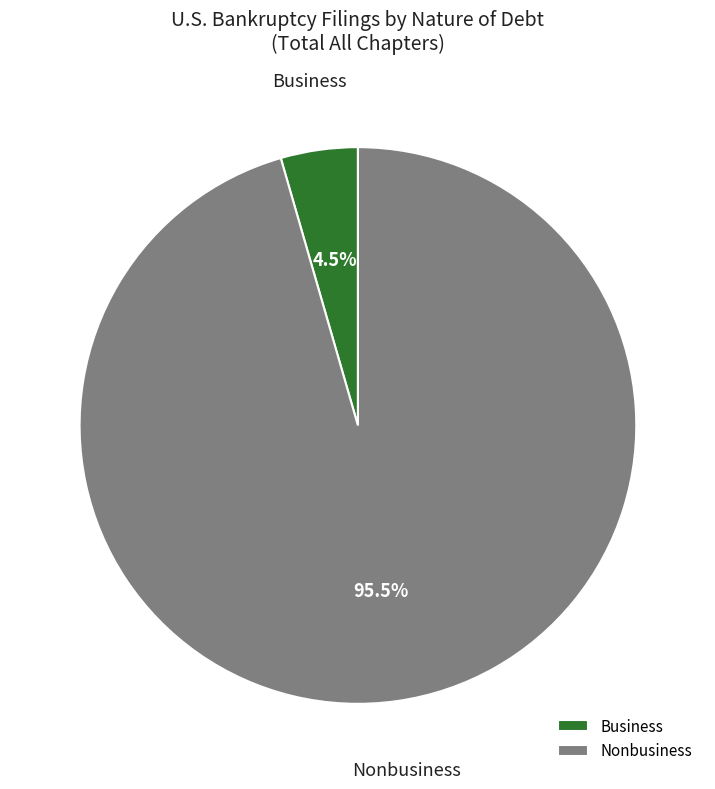

Is the sum of Nonbusiness and Business greater than half?

Yes